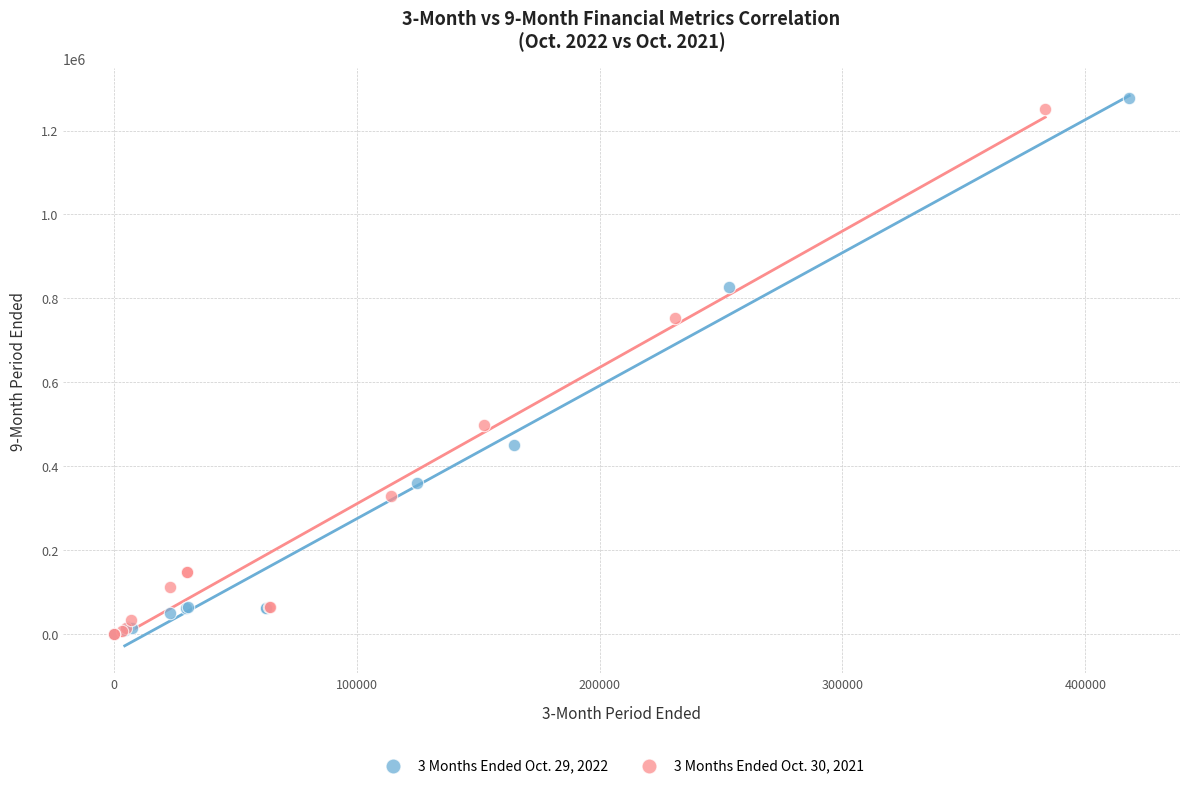

Which series has the largest Y range (max minus min)?

3 Months Ended Oct. 29, 2022